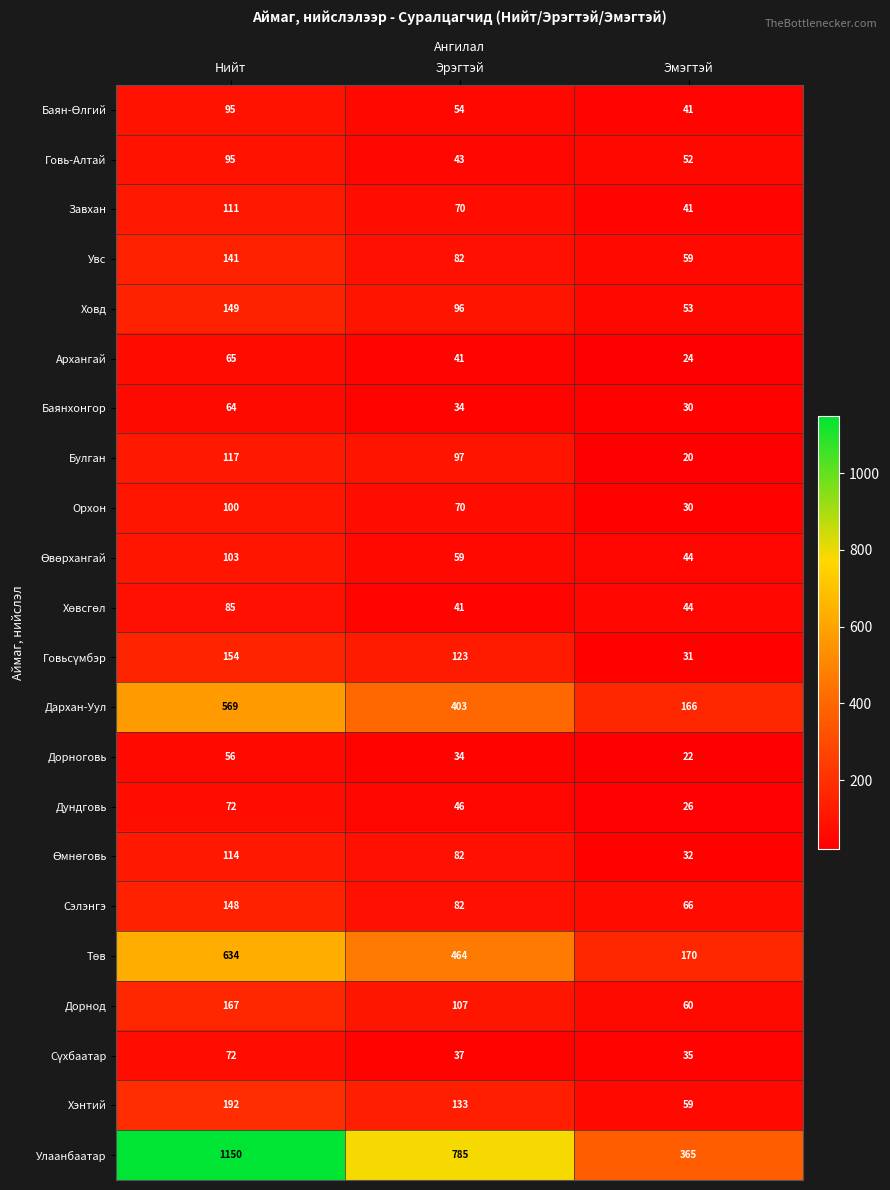

At how many categories does at least one series exceed 331?

3